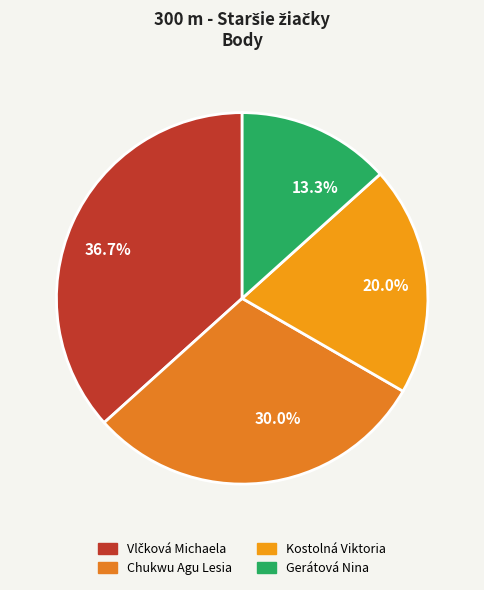

Which has a higher value, 30.0% or 36.7%?

36.7%